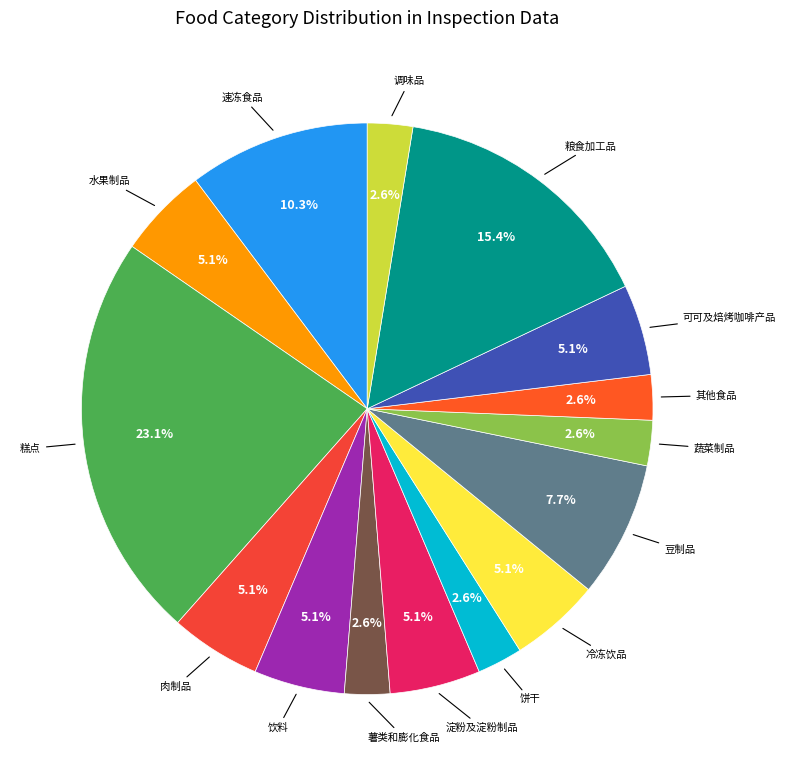

Which slice is the smallest?

薯类和膨化食品